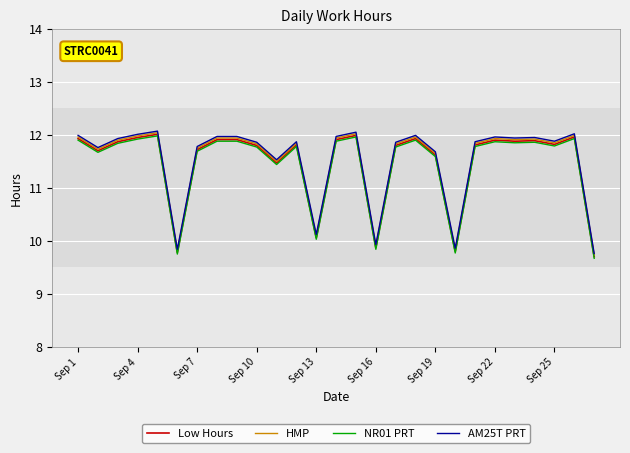

What is the minimum value for HMP?

9.7